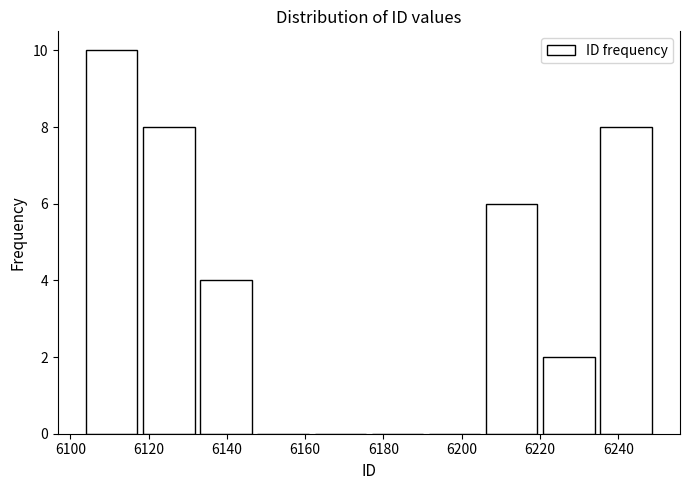

Over which range of the x-axis is the bar tallest?

6104.0 to 6118.6